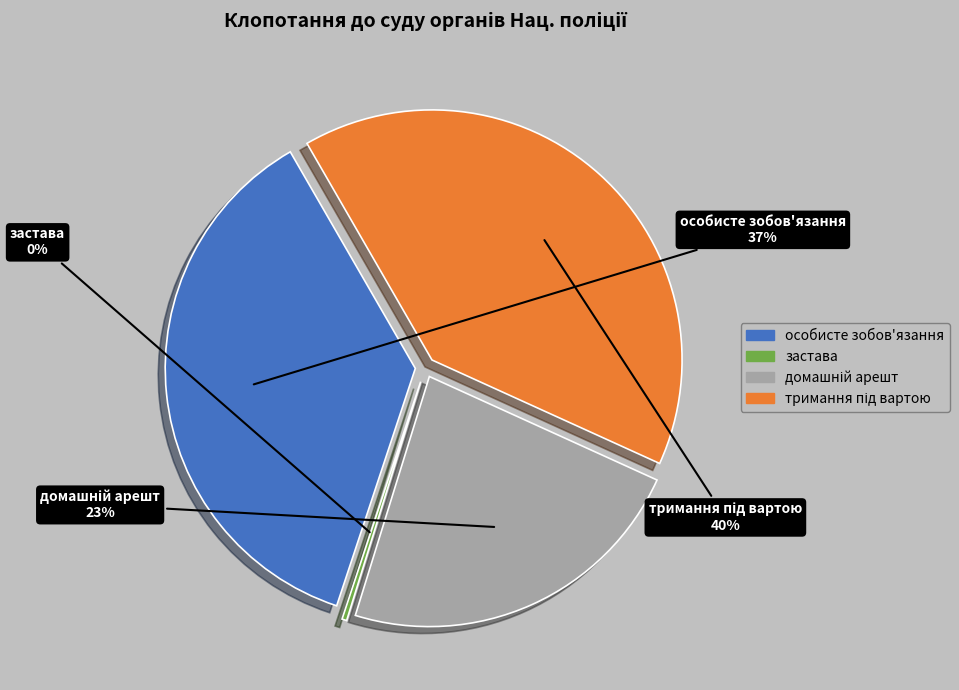

Do органів СБУ and підрозділу НАБУ together represent more than half of the pie?

Yes